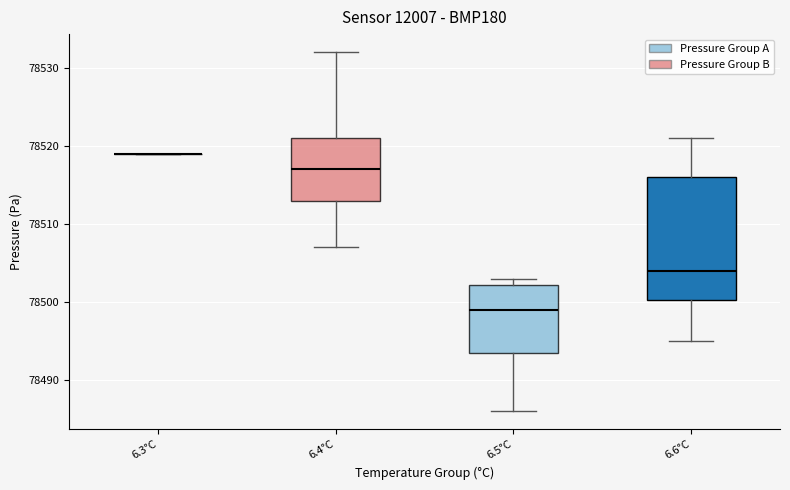

Reading left to right, read every box against the y-axis: the position of its median line, the range the box covers, and the ends of its whiskers. The values are not printed on the chart, so give them approximately, as read against the axis.

6.3°C: box collapsed to a line at 78519, whiskers 78519 to 78519
6.4°C: median 78517, box 78513 to 78521, whiskers 78507 to 78532
6.5°C: median 78499, box 78494 to 78502, whiskers 78486 to 78503
6.6°C: median 78504, box 78500 to 78516, whiskers 78495 to 78521